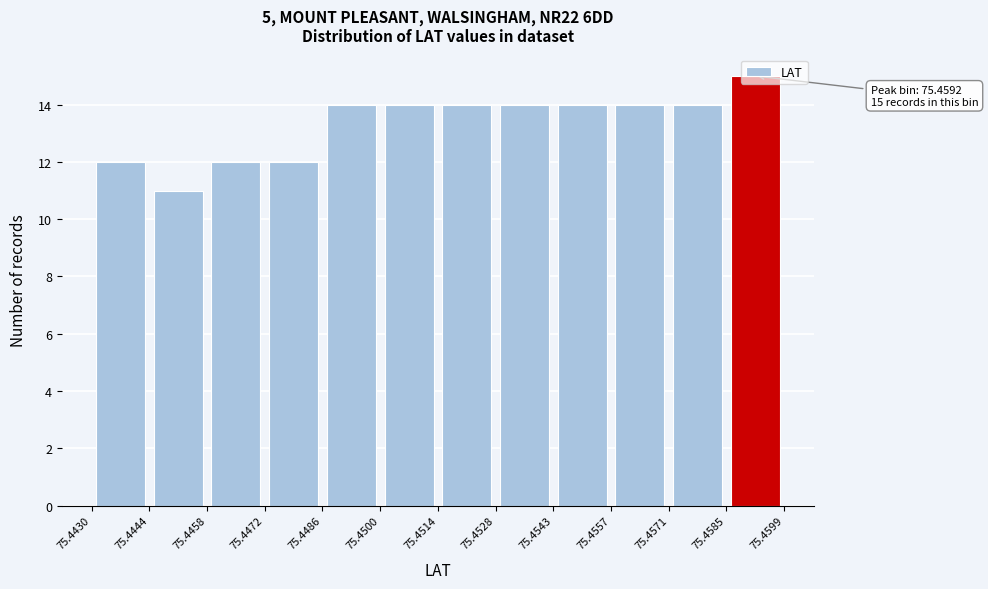

Over which range of the x-axis is the bar tallest?

75.4585 to 75.4599